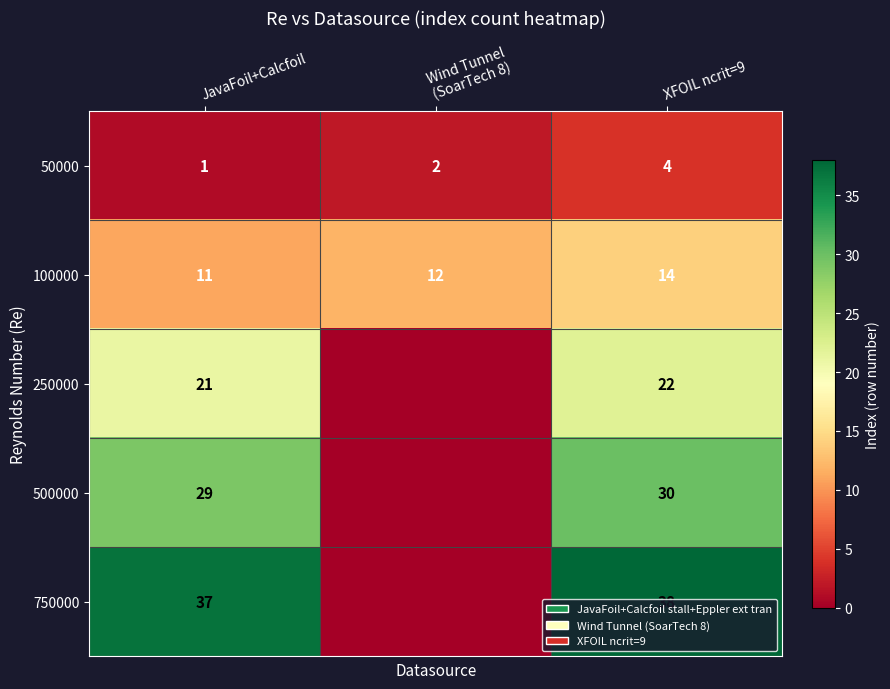

What is the total value across all series at XFOIL ncrit=9?

108